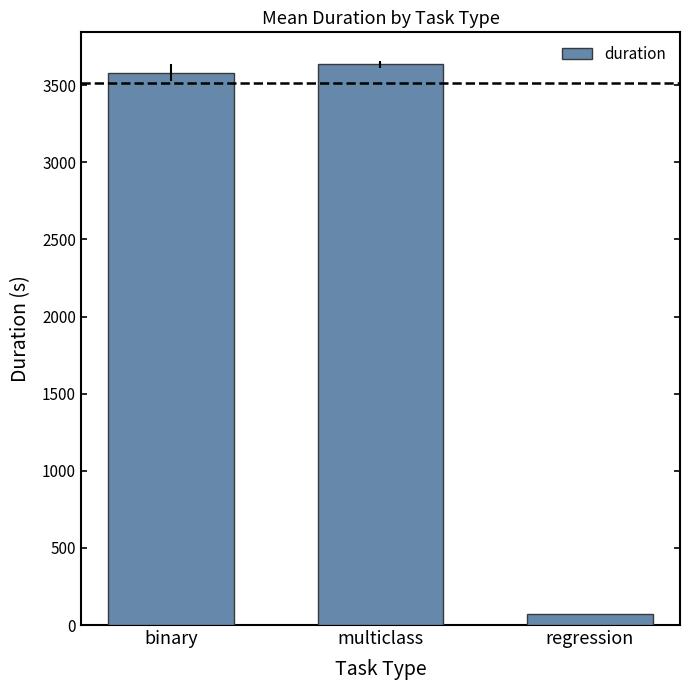

Reading left to right, extract all data points from this chart.

binary=3581.3	multiclass=3634.6	regression=68.9